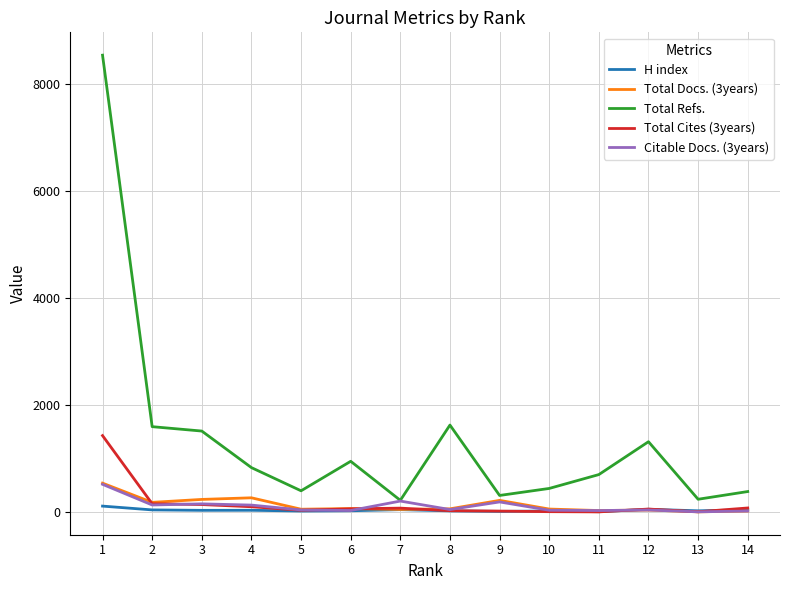

What is the sum of all H index values?

438